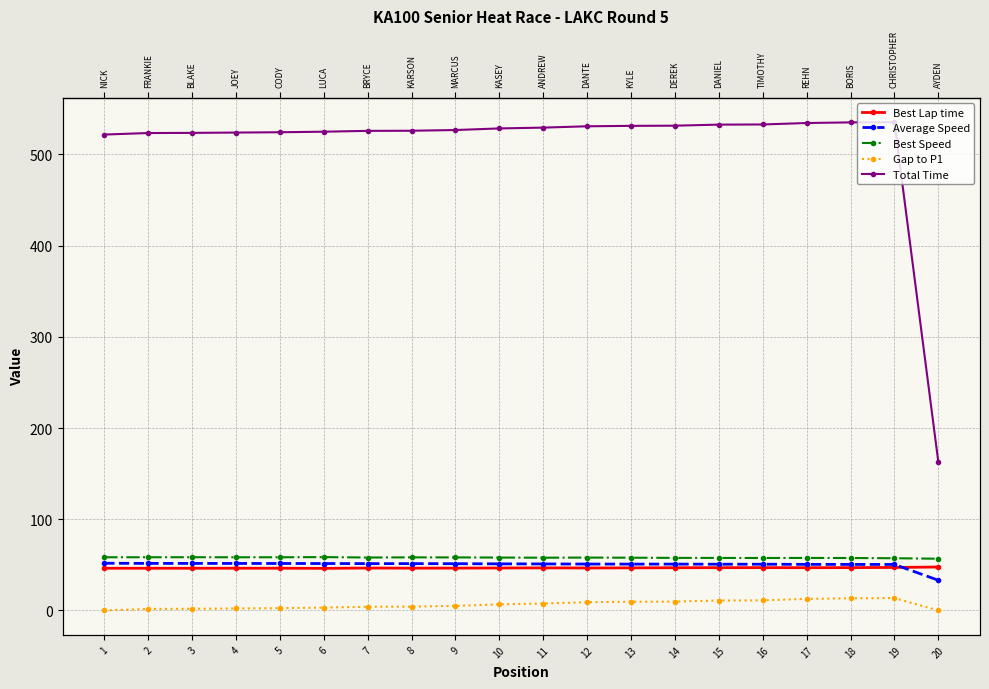

At which label does Best Lap time reach its peak?

20